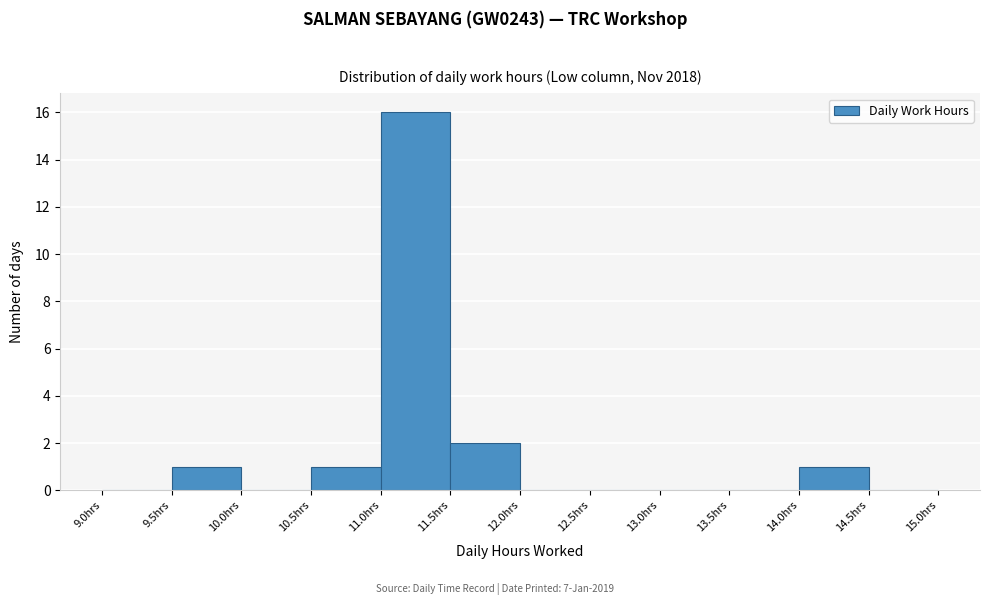

What is the height of the bar covering 9.5 to 10.0 on the x-axis? The values are not printed on the chart, so give them approximately, as read against the axis.

1